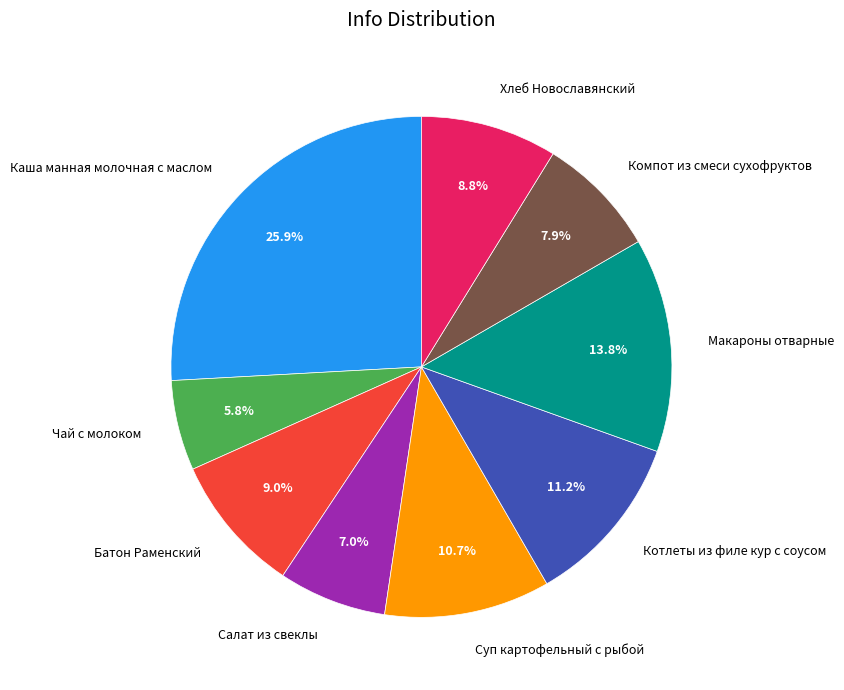

Is there a majority slice in this chart?

No